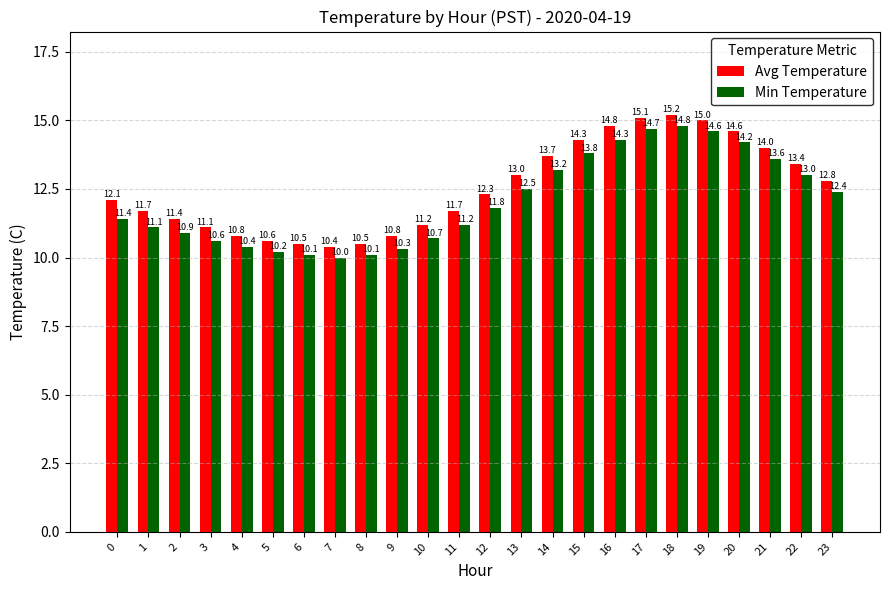

Reading left to right, transcribe all the data shown in this chart.

Avg Temperature: 12.1	11.7	11.4	11.1	10.8	10.6	10.5	10.4	10.5	10.8	11.2	11.7	12.3	13.0	13.7	14.3	14.8	15.1	15.2	15.0	14.6	14.0	13.4	12.8
Min Temperature: 11.4	11.1	10.9	10.6	10.4	10.2	10.1	10.0	10.1	10.3	10.7	11.2	11.8	12.5	13.2	13.8	14.3	14.7	14.8	14.6	14.2	13.6	13.0	12.4